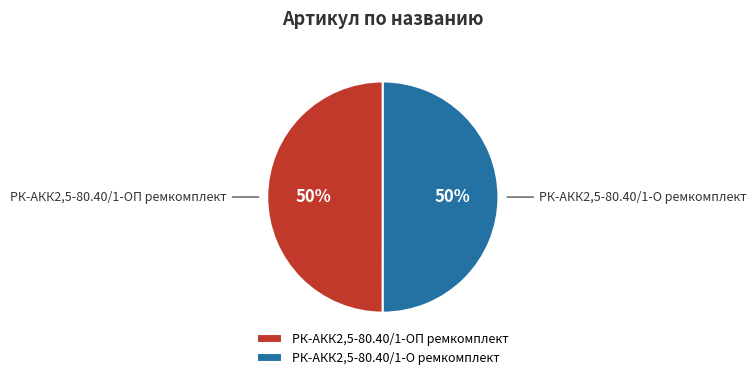

Approximately how many times larger is the value at РК-АКК2,5-80.40/1-ОП ремкомплект compared to РК-АКК2,5-80.40/1-О ремкомплект?

1.0